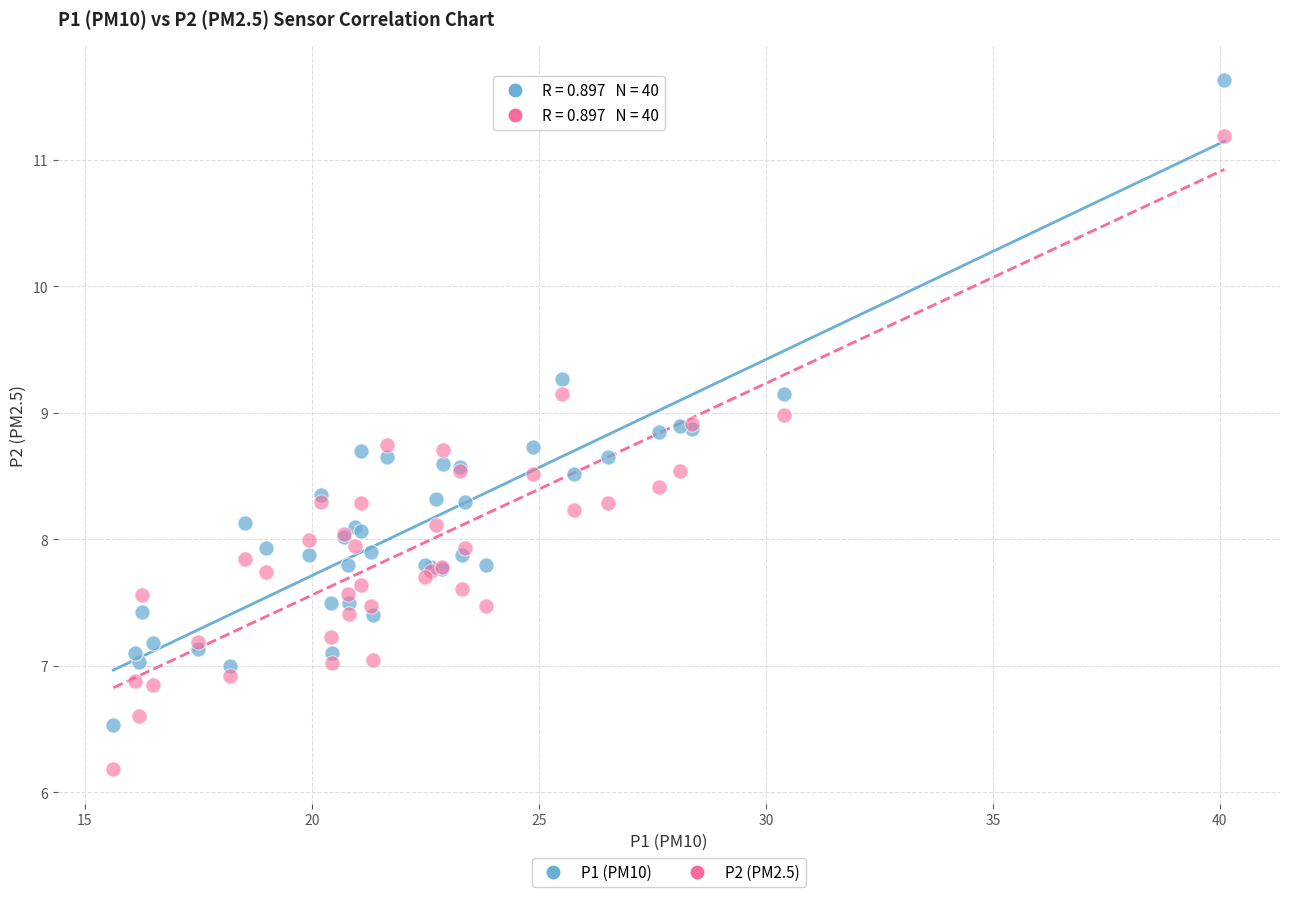

Which series contains the highest Y value?

P1 (PM10)